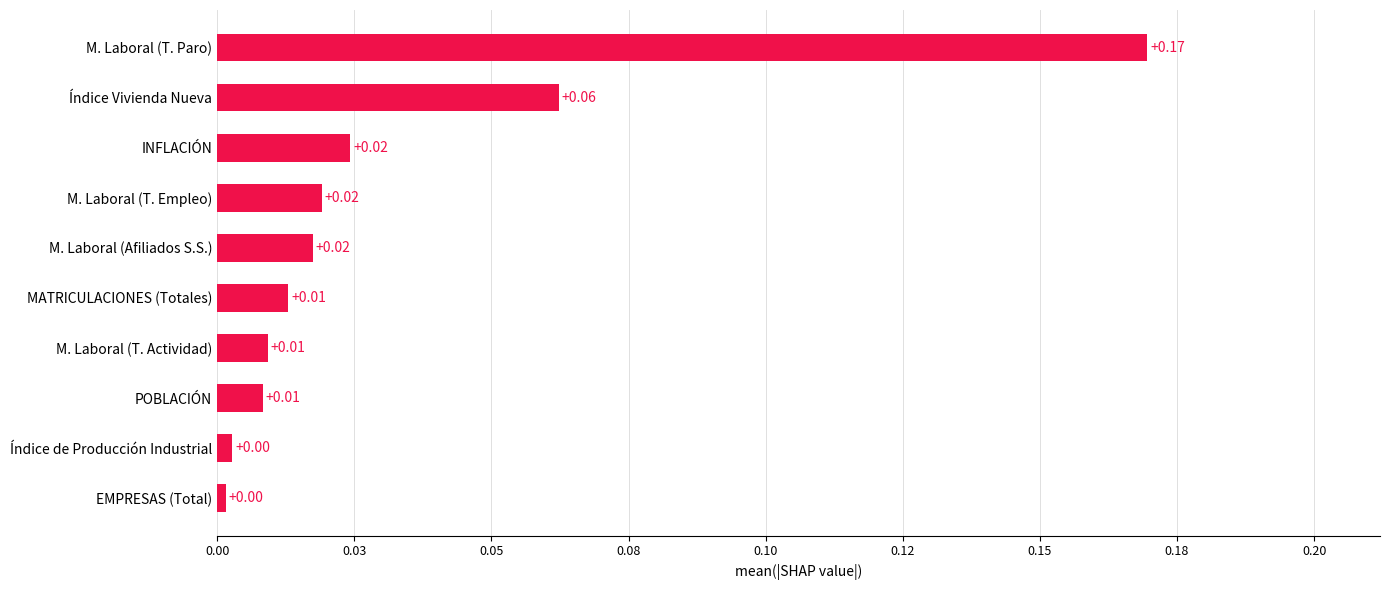

What is the sum of all values?

0.3